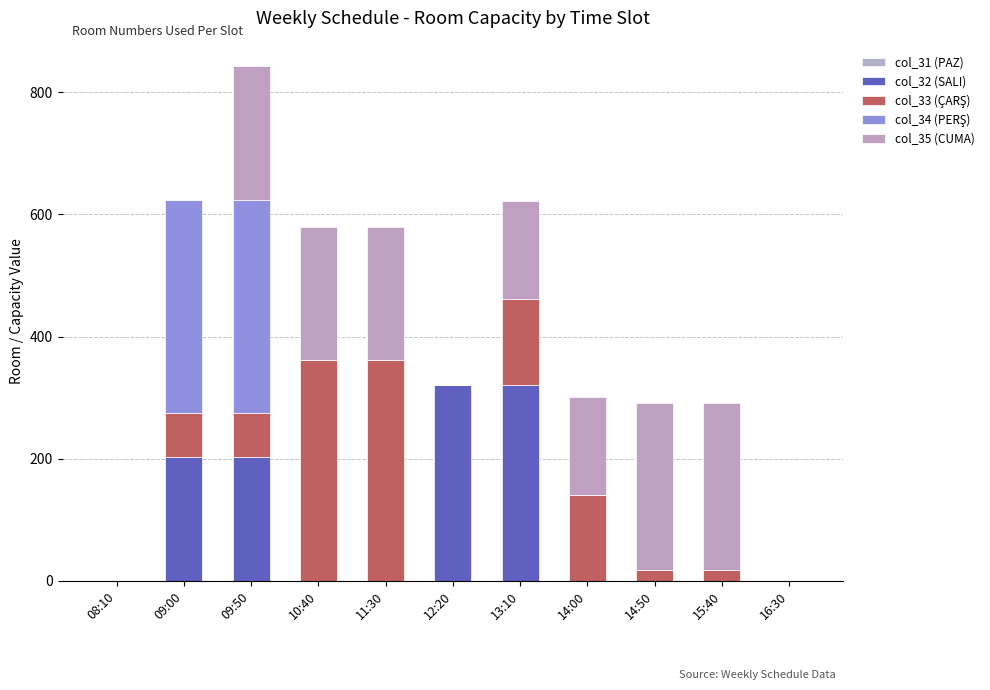

True or false: col_32 (SALI) has a value of 321 at 12:20.

True